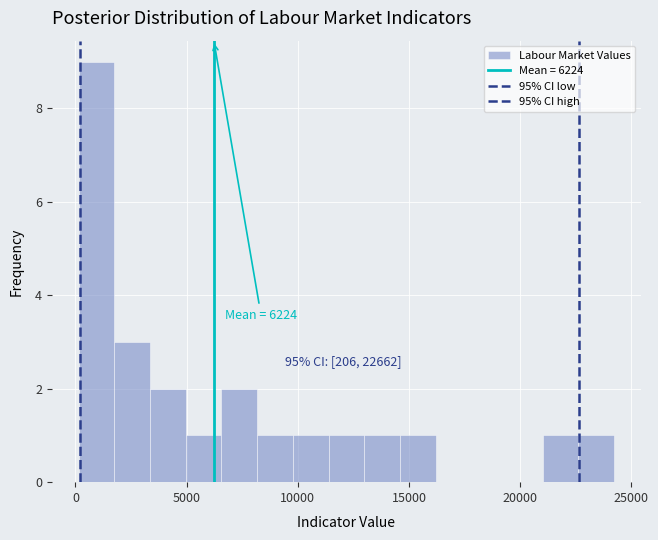

Around what value on the x-axis is the tallest bar? Give the approximate position of its centre, as read against the axis.

1000